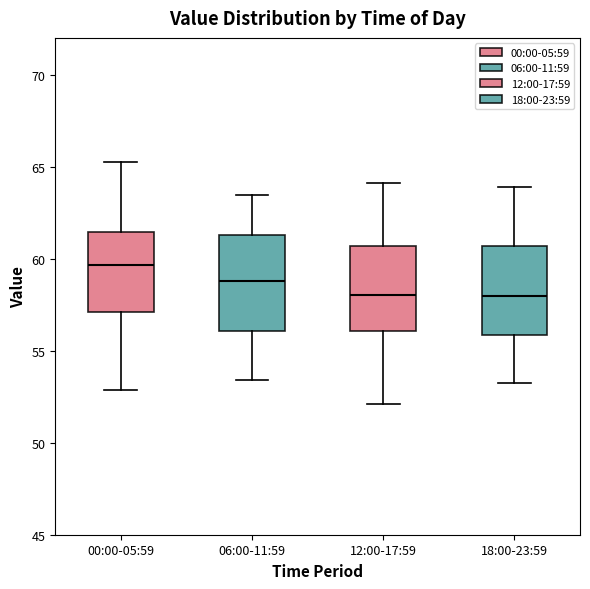

Reading left to right, read every box against the y-axis: the position of its median line, the range the box covers, and the ends of its whiskers. The values are not printed on the chart, so give them approximately, as read against the axis.

00:00-05:59: median 59.5, box 57.0 to 61.5, whiskers 53.0 to 65.5
06:00-11:59: median 59.0, box 56.0 to 61.5, whiskers 53.5 to 63.5
12:00-17:59: median 58.0, box 56.0 to 60.5, whiskers 52.0 to 64.0
18:00-23:59: median 58.0, box 56.0 to 60.5, whiskers 53.0 to 64.0